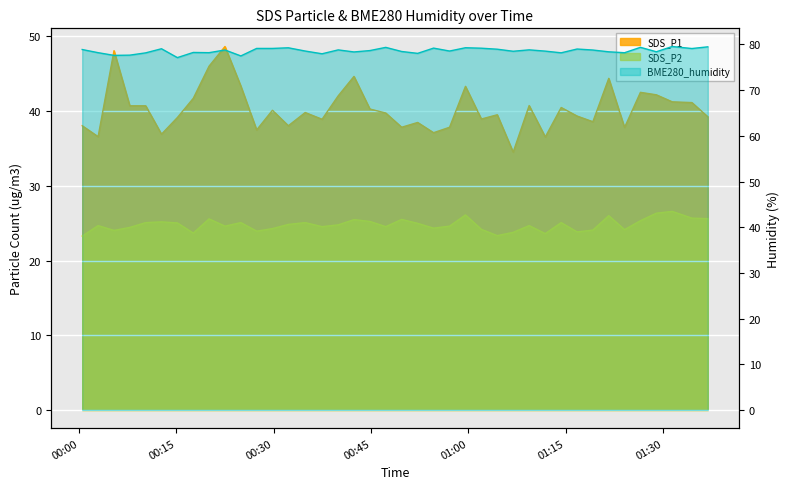

Reading left to right, transcribe all the data shown in this chart.

SDS_P1: 2023/01/25 00:00:29=38.0	2023/01/25 00:02:56=36.6	2023/01/25 00:05:23=48.1	2023/01/25 00:07:49=40.7	2023/01/25 00:10:16=40.7	2023/01/25 00:12:42=36.9	2023/01/25 00:15:09=39.1	2023/01/25 00:17:36=41.7	2023/01/25 00:20:02=46.0	2023/01/25 00:22:29=48.6	2023/01/25 00:24:56=43.3	2023/01/25 00:27:22=37.5	2023/01/25 00:29:48=40.1	2023/01/25 00:32:15=38.0	2023/01/25 00:34:51=39.8	2023/01/25 00:37:27=38.9	2023/01/25 00:39:56=42.0	2023/01/25 00:42:22=44.6	2023/01/25 00:44:49=40.3	2023/01/25 00:47:16=39.7	2023/01/25 00:49:43=37.8	2023/01/25 00:52:11=38.5	2023/01/25 00:54:38=37.1	2023/01/25 00:57:06=37.8	2023/01/25 00:59:33=43.3	2023/01/25 01:02:00=38.9	2023/01/25 01:04:27=39.5	2023/01/25 01:06:54=34.5	2023/01/25 01:09:22=40.7	2023/01/25 01:11:51=36.5	2023/01/25 01:14:18=40.5	2023/01/25 01:16:45=39.3	2023/01/25 01:19:11=38.6	2023/01/25 01:21:38=44.4	2023/01/25 01:24:04=37.8	2023/01/25 01:26:31=42.5	2023/01/25 01:28:58=42.2	2023/01/25 01:31:25=41.2	2023/01/25 01:34:27=41.1	2023/01/25 01:36:54=39.2
SDS_P2: 2023/01/25 00:00:29=23.3	2023/01/25 00:02:56=24.7	2023/01/25 00:05:23=24.0	2023/01/25 00:07:49=24.4	2023/01/25 00:10:16=25.1	2023/01/25 00:12:42=25.2	2023/01/25 00:15:09=25.0	2023/01/25 00:17:36=23.7	2023/01/25 00:20:02=25.6	2023/01/25 00:22:29=24.6	2023/01/25 00:24:56=25.1	2023/01/25 00:27:22=23.9	2023/01/25 00:29:48=24.3	2023/01/25 00:32:15=24.8	2023/01/25 00:34:51=25.1	2023/01/25 00:37:27=24.5	2023/01/25 00:39:56=24.8	2023/01/25 00:42:22=25.5	2023/01/25 00:44:49=25.2	2023/01/25 00:47:16=24.5	2023/01/25 00:49:43=25.5	2023/01/25 00:52:11=25.0	2023/01/25 00:54:38=24.3	2023/01/25 00:57:06=24.6	2023/01/25 00:59:33=26.1	2023/01/25 01:02:00=24.2	2023/01/25 01:04:27=23.3	2023/01/25 01:06:54=23.8	2023/01/25 01:09:22=24.7	2023/01/25 01:11:51=23.6	2023/01/25 01:14:18=25.1	2023/01/25 01:16:45=23.8	2023/01/25 01:19:11=24.1	2023/01/25 01:21:38=26.0	2023/01/25 01:24:04=24.1	2023/01/25 01:26:31=25.3	2023/01/25 01:28:58=26.3	2023/01/25 01:31:25=26.6	2023/01/25 01:34:27=25.7	2023/01/25 01:36:54=25.6
BME280_humidity: 2023/01/25 00:00:29=78.9	2023/01/25 00:02:56=78.2	2023/01/25 00:05:23=77.6	2023/01/25 00:07:49=77.7	2023/01/25 00:10:16=78.2	2023/01/25 00:12:42=79.1	2023/01/25 00:15:09=77.1	2023/01/25 00:17:36=78.3	2023/01/25 00:20:02=78.2	2023/01/25 00:22:29=78.8	2023/01/25 00:24:56=77.5	2023/01/25 00:27:22=79.1	2023/01/25 00:29:48=79.1	2023/01/25 00:32:15=79.3	2023/01/25 00:34:51=78.6	2023/01/25 00:37:27=78.0	2023/01/25 00:39:56=78.8	2023/01/25 00:42:22=78.4	2023/01/25 00:44:49=78.7	2023/01/25 00:47:16=79.4	2023/01/25 00:49:43=78.5	2023/01/25 00:52:11=78.1	2023/01/25 00:54:38=79.2	2023/01/25 00:57:06=78.6	2023/01/25 00:59:33=79.3	2023/01/25 01:02:00=79.2	2023/01/25 01:04:27=79.0	2023/01/25 01:06:54=78.5	2023/01/25 01:09:22=78.8	2023/01/25 01:11:51=78.5	2023/01/25 01:14:18=78.2	2023/01/25 01:16:45=79.0	2023/01/25 01:19:11=78.8	2023/01/25 01:21:38=78.4	2023/01/25 01:24:04=78.2	2023/01/25 01:26:31=79.4	2023/01/25 01:28:58=78.4	2023/01/25 01:31:25=79.6	2023/01/25 01:34:27=79.1	2023/01/25 01:36:54=79.5